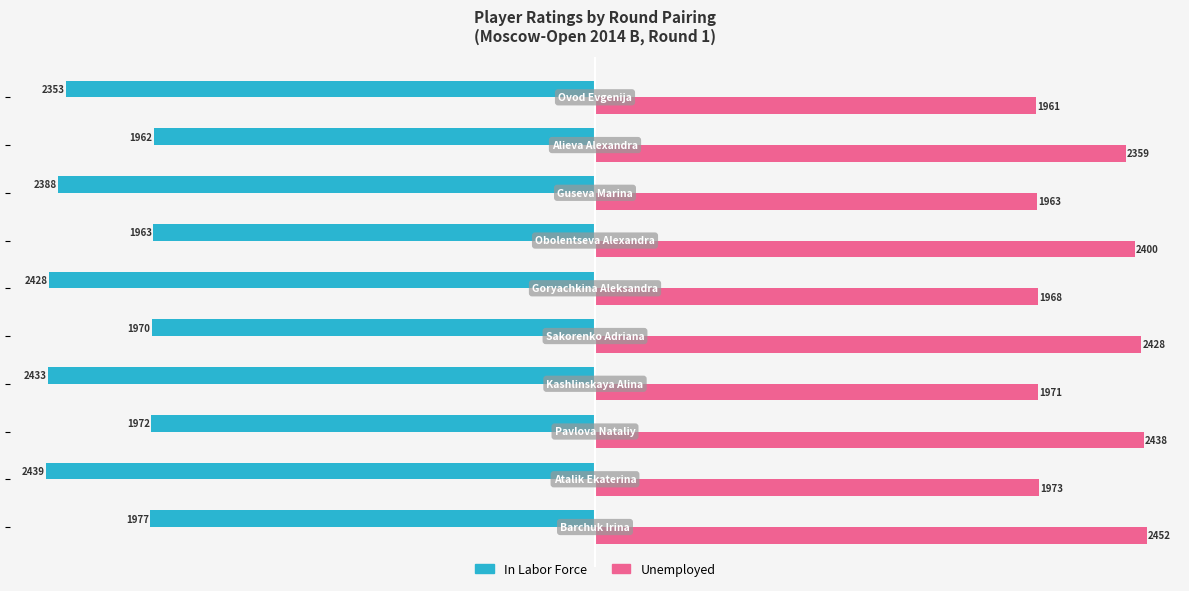

Which series has the largest range (max minus min)?

Unemployed